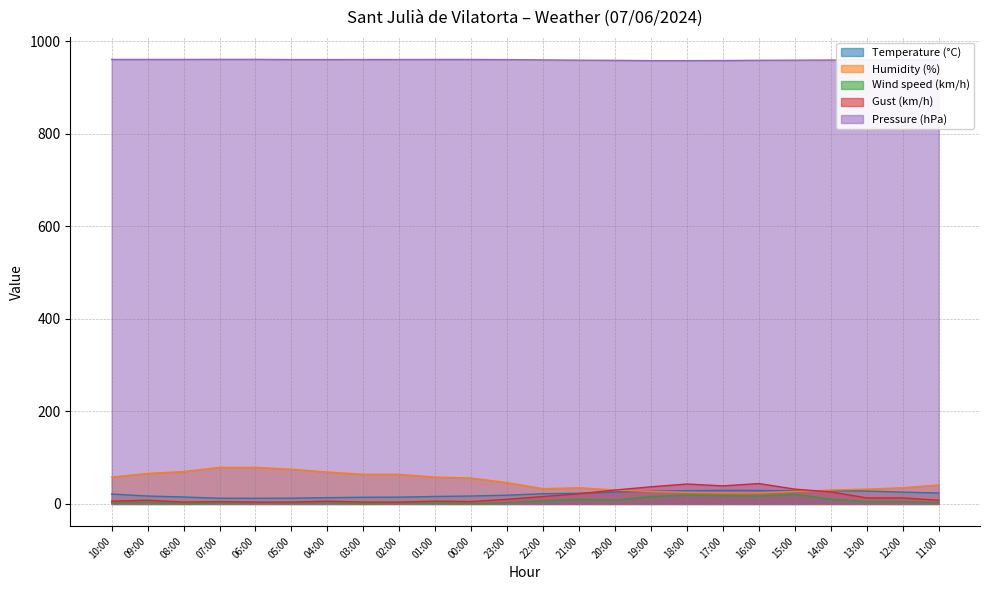

Reading left to right, extract all data points from this chart.

Temperature (°C): 21.4	17.0	15.0	12.3	12.2	12.5	13.5	14.4	14.7	16.1	17.1	18.9	22.1	23.0	25.7	27.7	28.6	29.3	29.0	28.6	28.5	27.8	25.5	23.6
Humidity (%): 58.0	66.0	70.0	79.0	79.0	75.0	69.0	64.0	64.0	58.0	56.0	46.0	33.0	35.0	30.0	27.0	25.0	24.0	24.0	27.0	30.0	32.0	35.0	41.0
Wind speed (km/h): 3.0	4.0	0.0	2.0	3.0	2.0	4.0	0.0	2.0	2.0	0.0	3.0	7.0	10.0	8.0	16.0	19.0	18.0	17.0	21.0	10.0	5.0	5.0	3.0
Gust (km/h): 6.0	8.0	4.0	5.0	4.0	4.0	6.0	4.0	4.0	6.0	5.0	10.0	16.0	22.0	30.0	37.0	43.0	39.0	44.0	32.0	26.0	13.0	13.0	8.0
Pressure (hPa): 960.5	960.5	960.5	960.6	960.6	960.2	960.2	960.3	960.3	960.4	960.4	960.1	959.5	958.9	958.5	957.9	957.9	958.1	958.6	958.9	959.2	959.3	959.5	959.6